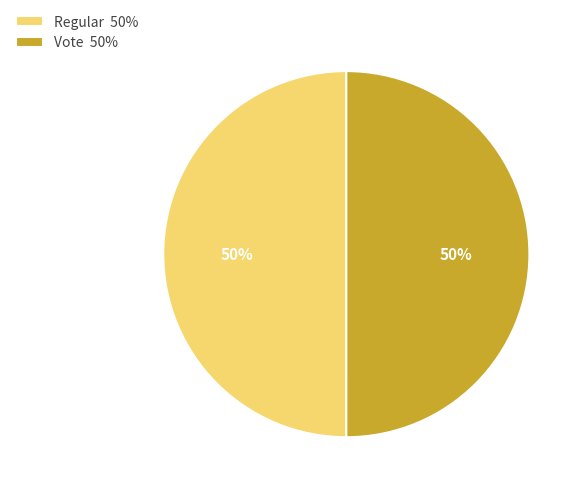

To the nearest percent, what is the combined percentage of Regular 50% and Vote 50%?

100%